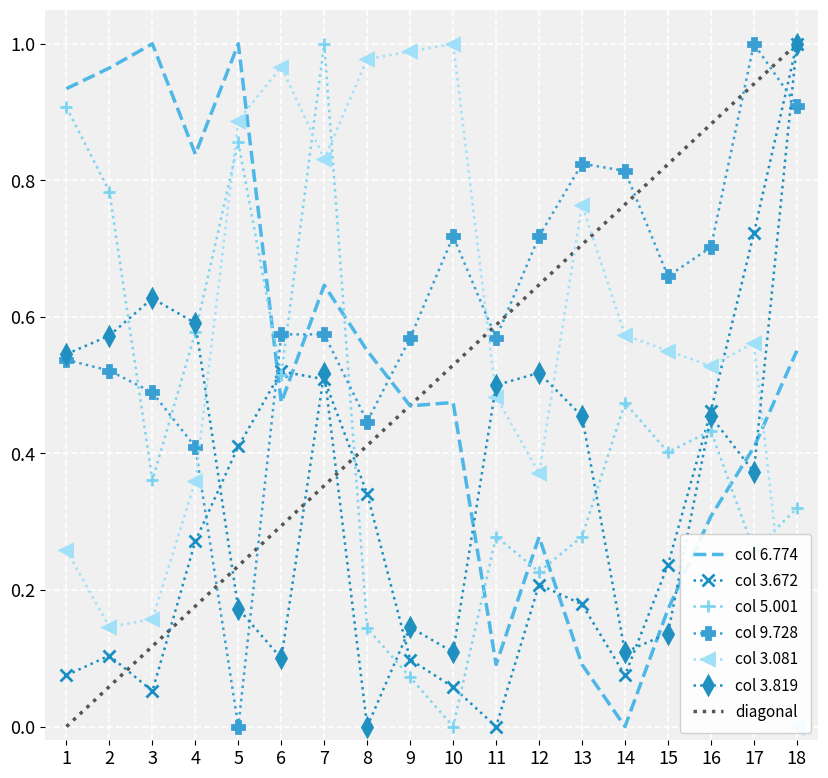

The col 9.728 series shows 0.9 at 18. True or false?

True